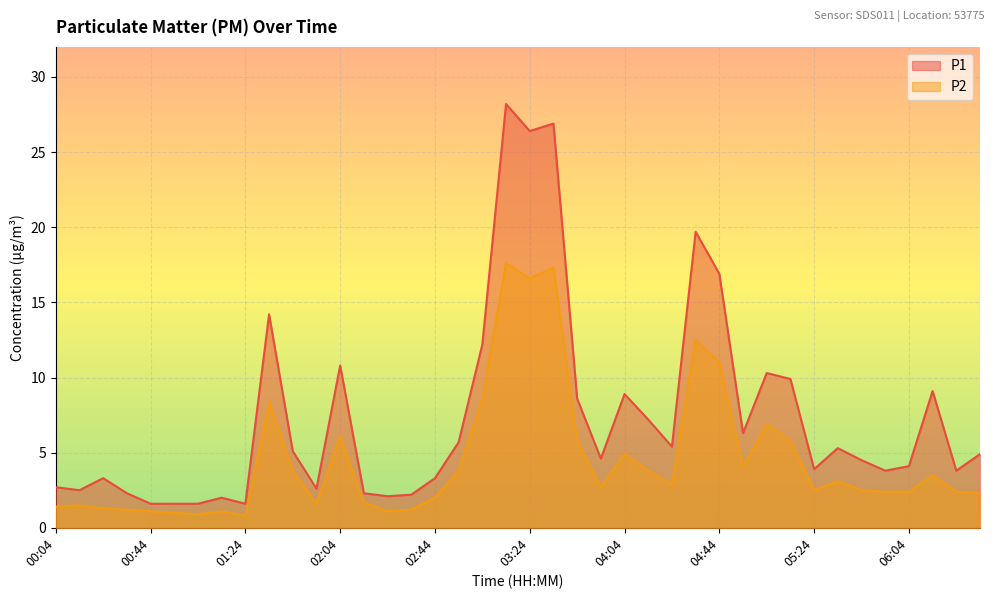

What is the difference between the P1 values at 03:24 and 02:44?

23.1